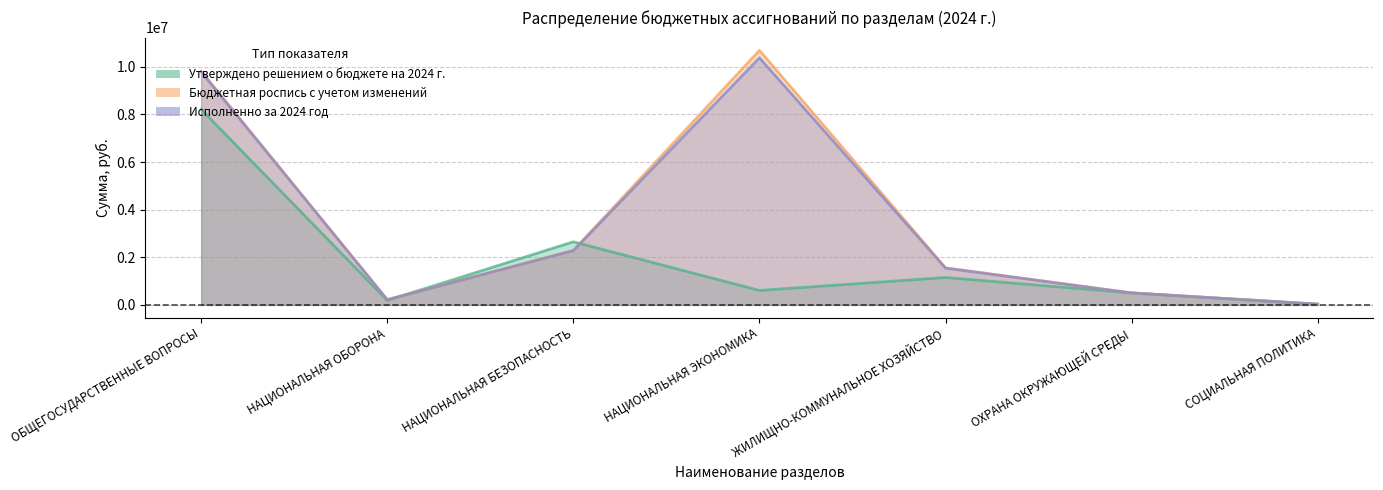

Does the chart display data point markers on the line(s)?

No